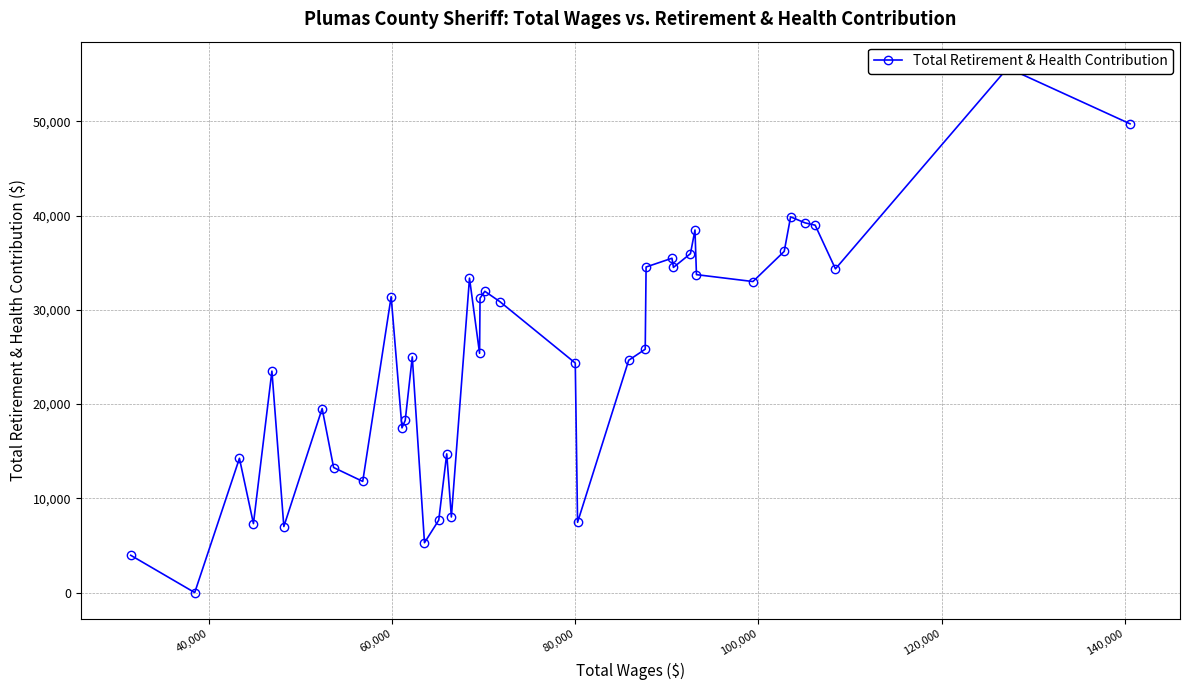

What is the greatest value displayed?

55680